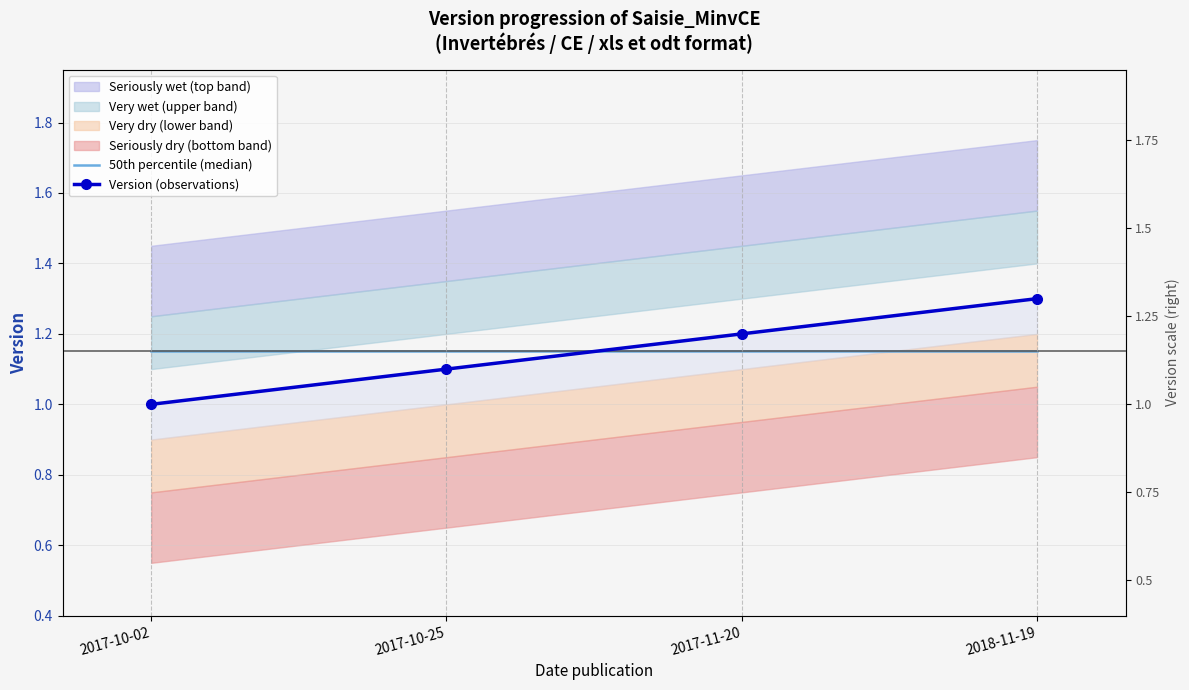

How many data points does each series have?

4